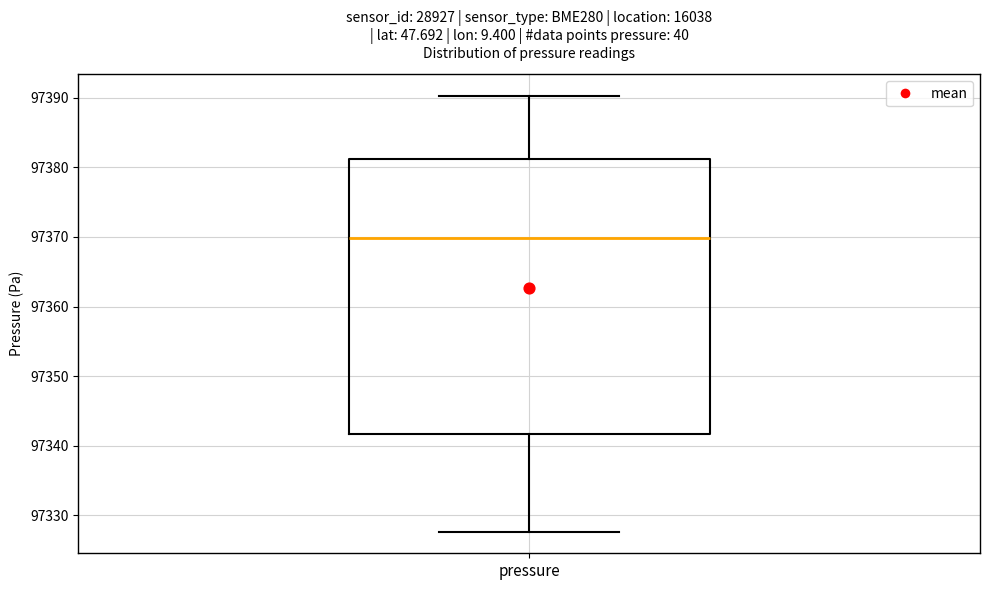

Where is the lower edge of the box for pressure on the y-axis? The values are not printed on the chart, so give them approximately, as read against the axis.

97342